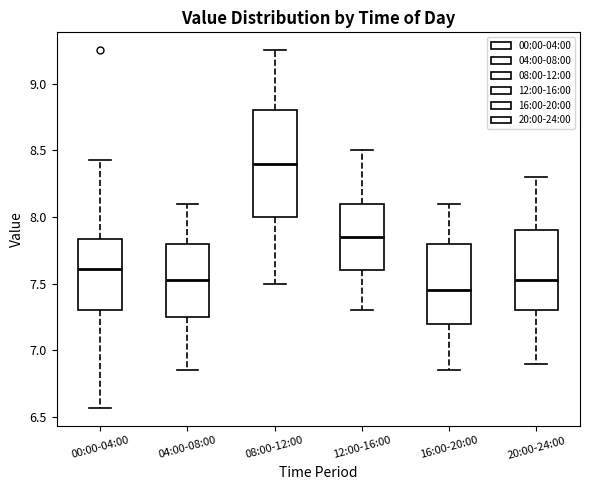

Reading left to right, transcribe this box plot: for each box, give where its median line is, the range the box spans, and where its two whiskers end, as read against the y-axis. The values are not printed on the chart, so give them approximately, as read against the axis.

00:00-04:00: median 7.60, box 7.30 to 7.85, whiskers 6.55 to 8.45
04:00-08:00: median 7.55, box 7.25 to 7.80, whiskers 6.85 to 8.10
08:00-12:00: median 8.40, box 8.00 to 8.80, whiskers 7.50 to 9.25
12:00-16:00: median 7.85, box 7.60 to 8.10, whiskers 7.30 to 8.50
16:00-20:00: median 7.45, box 7.20 to 7.80, whiskers 6.85 to 8.10
20:00-24:00: median 7.55, box 7.30 to 7.90, whiskers 6.90 to 8.30